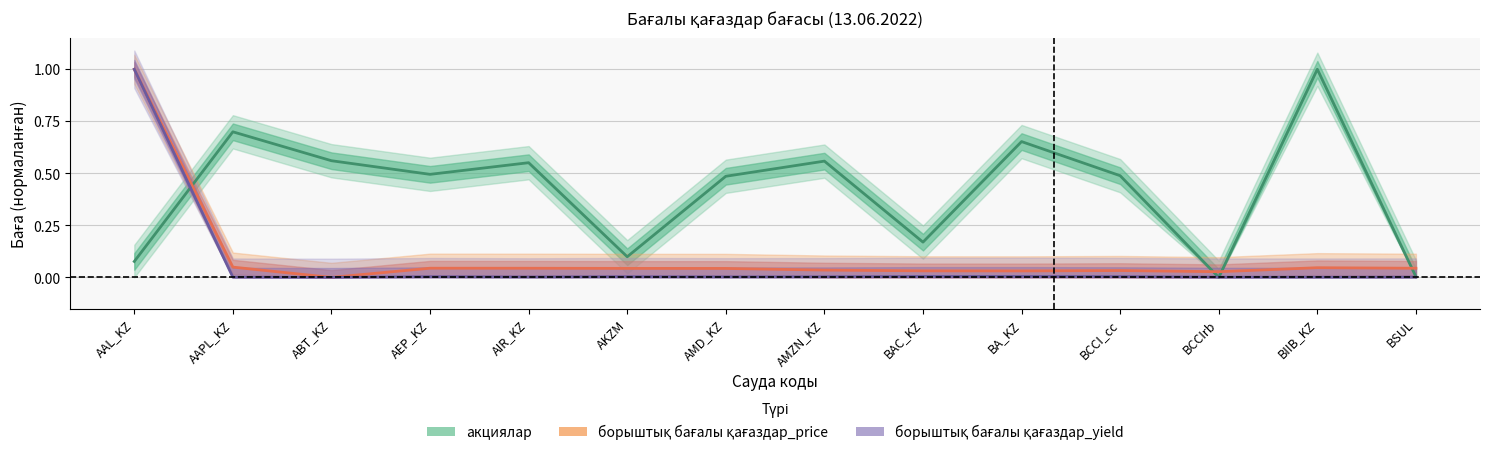

Count the number of categories in the chart.

14